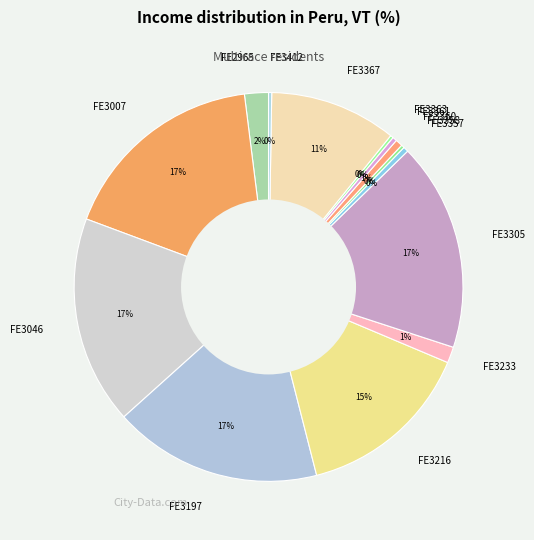

True or false: FE3360 accounts for 15% of the total.

False